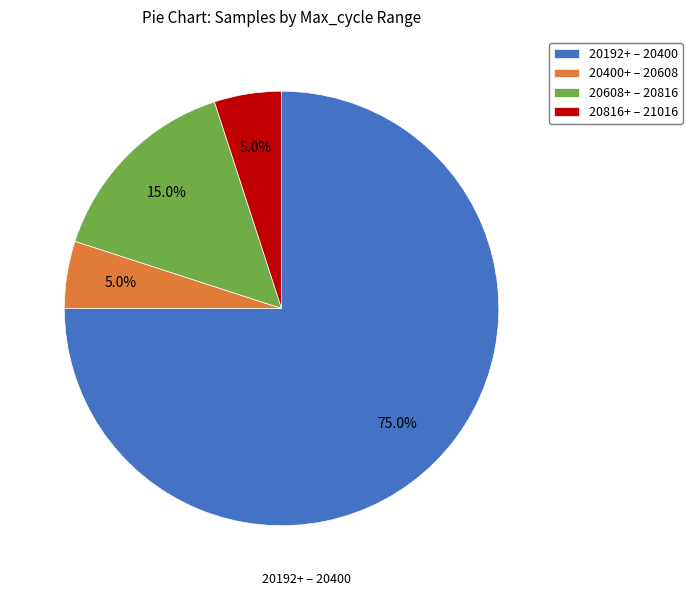

What is the total percentage of 20192+ – 20400 and 20608+ – 20816?

90.0%